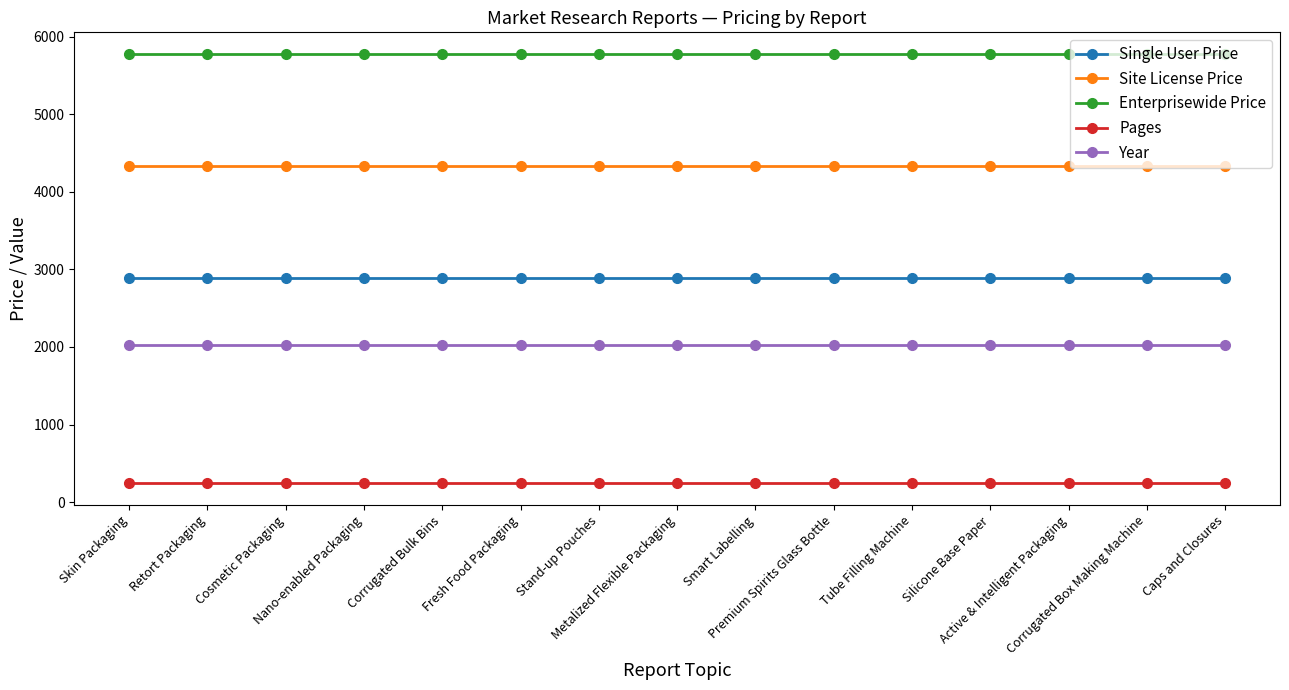

What is the minimum value for Site License Price?

4335